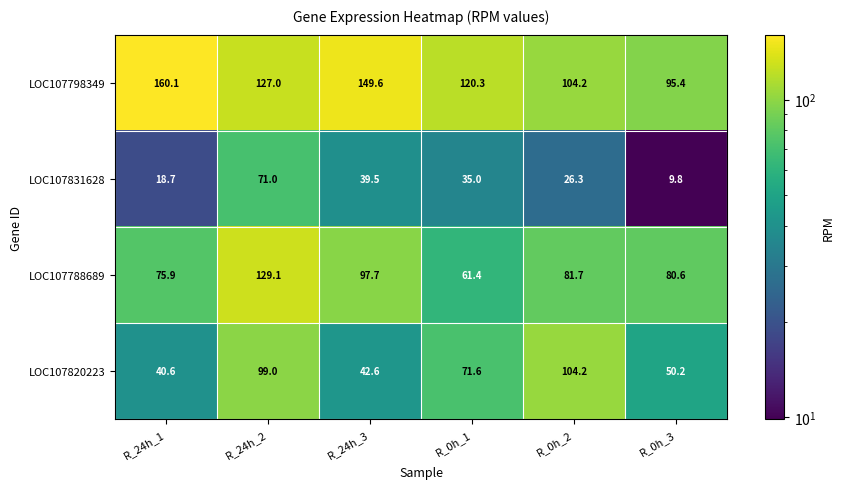

What is the difference between the highest and lowest values at R_0h_3?

85.6